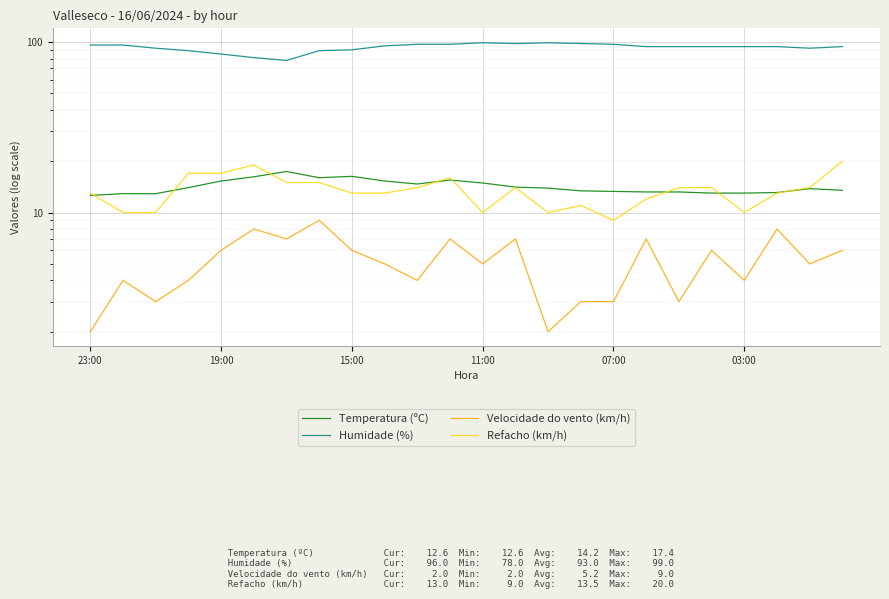

What is the sum of the Refacho (km/h) values at 13 and 7?

29.0